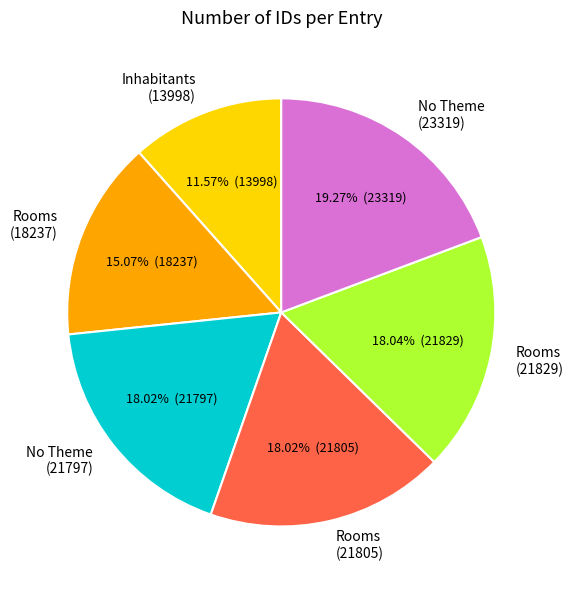

What is the smallest slice in the pie chart?

Inhabitants (13998)